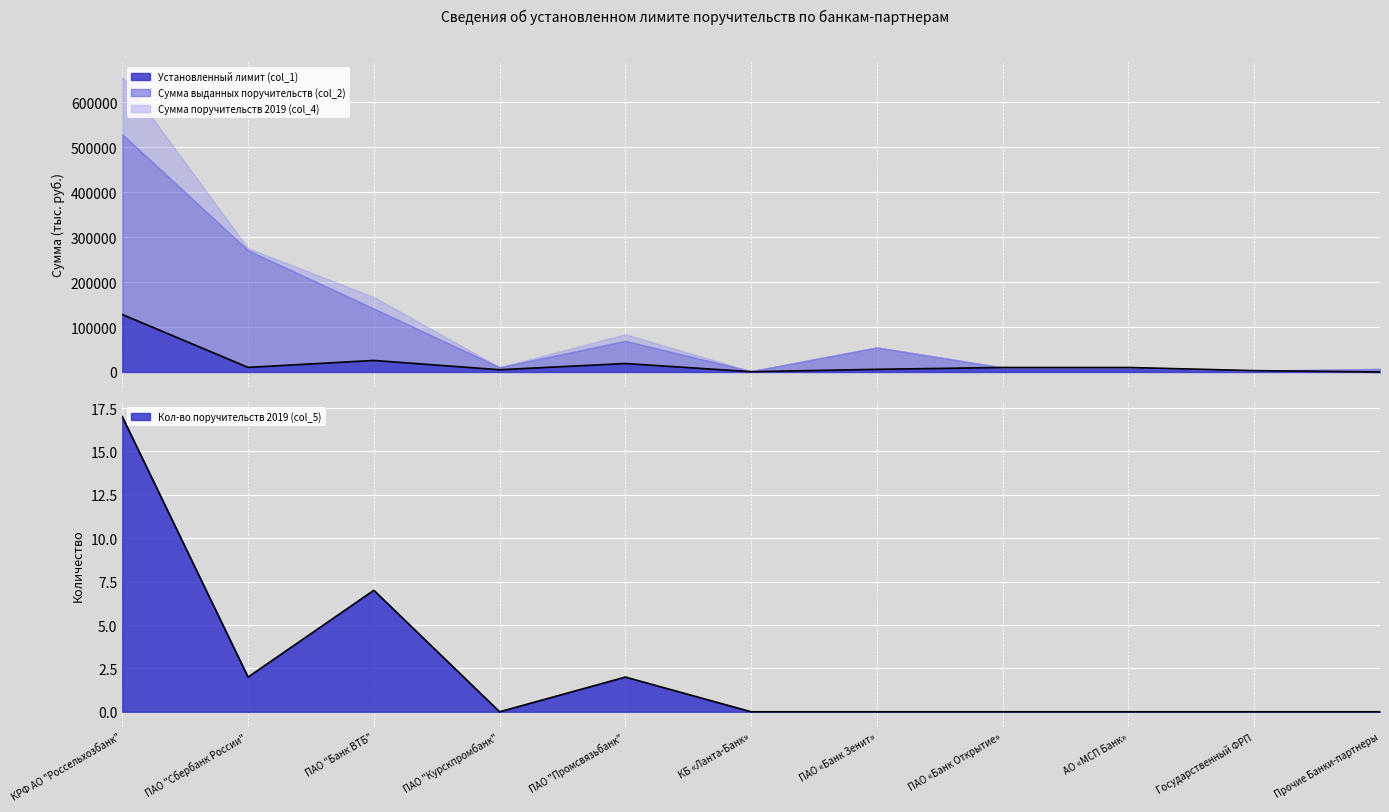

True or false: Установленный лимит (col_1) and Кол-во поручительств 2019 (col_5) intersect in this chart.

False